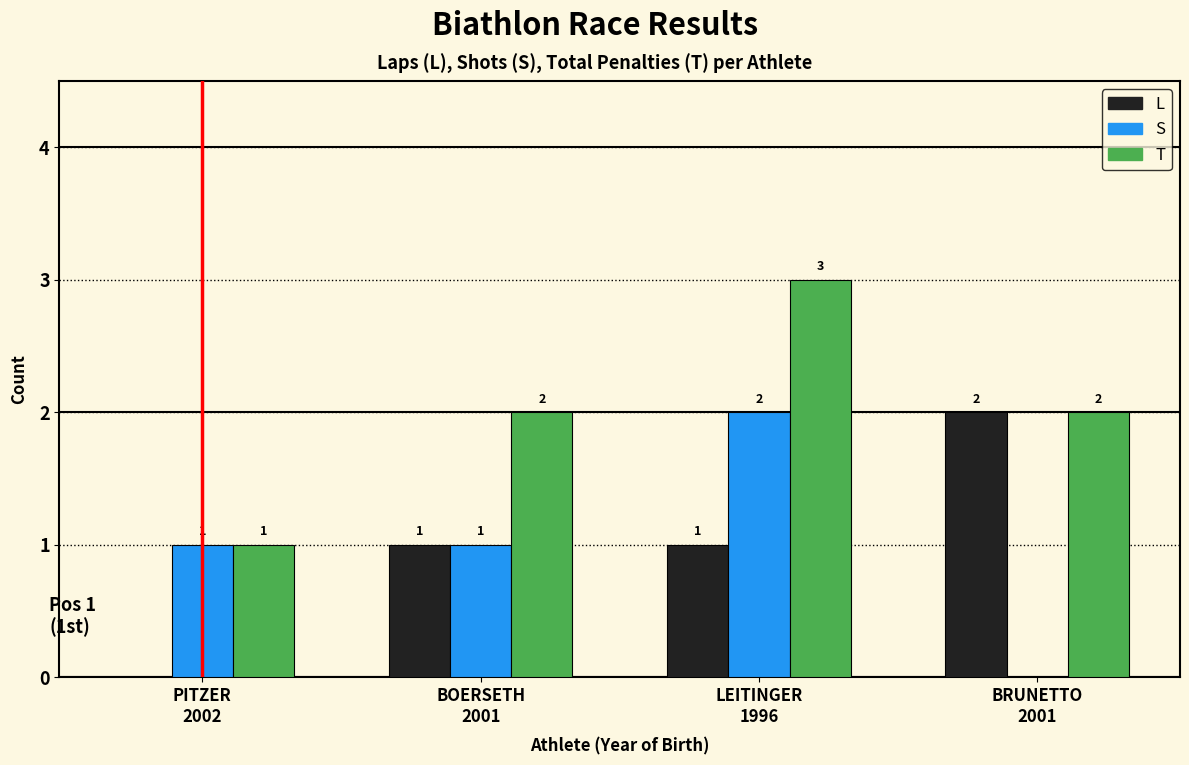

What is the difference between the S values at BRUNETTO
2001 and PITZER
2002?

1